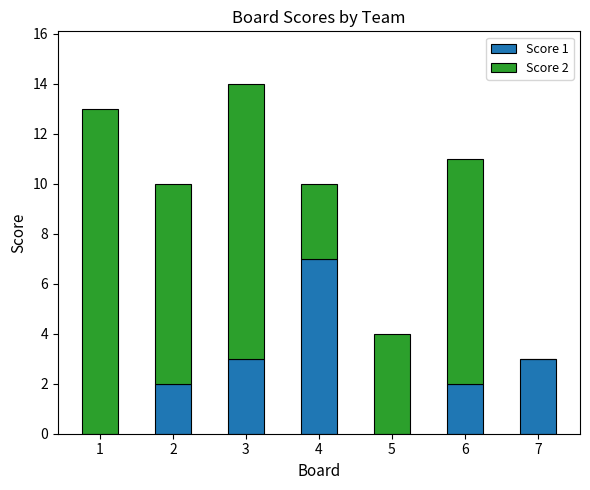

The Score 1 series shows 2 at 2. True or false?

True